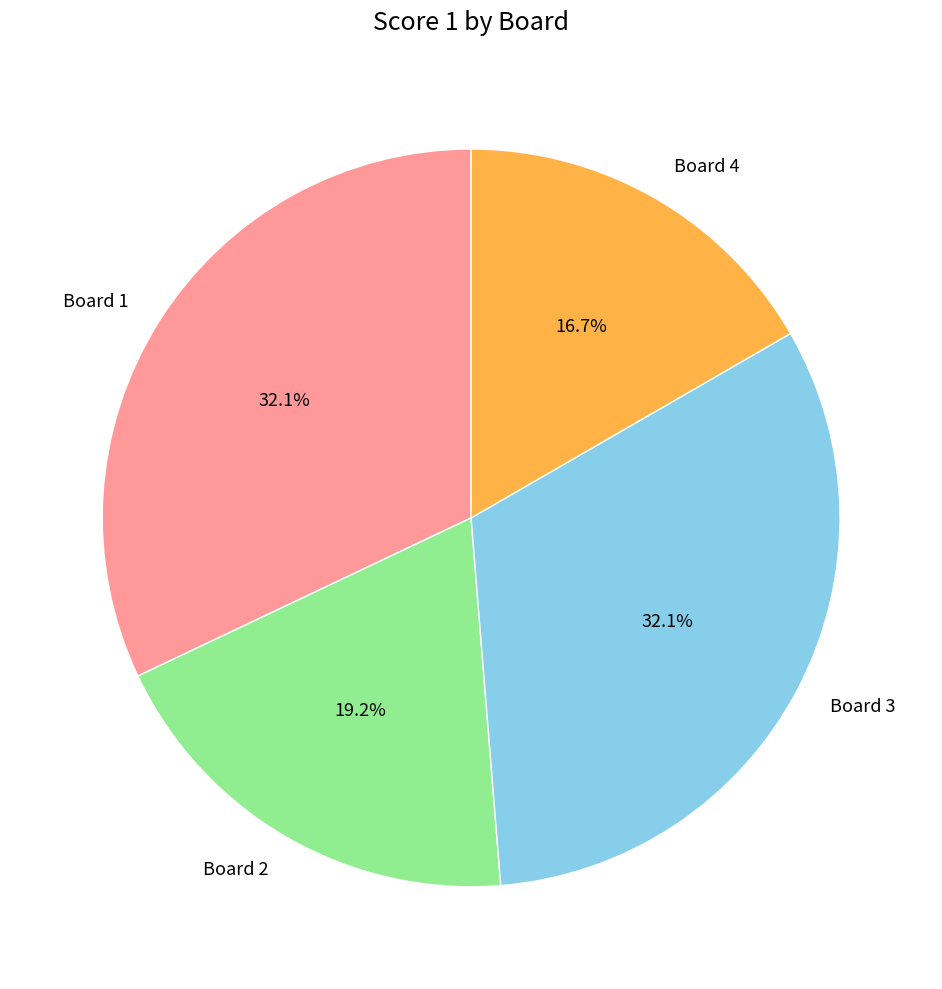

Which slice is the smallest?

Board 4